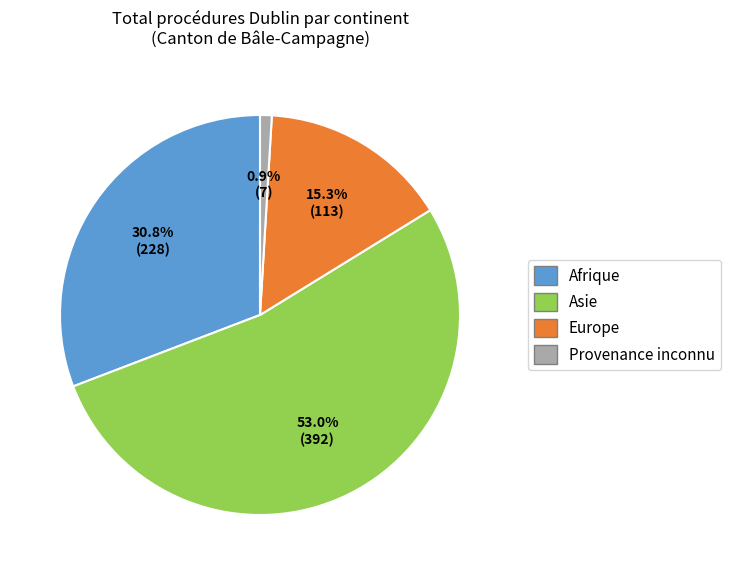

How many segments does this pie chart have?

4